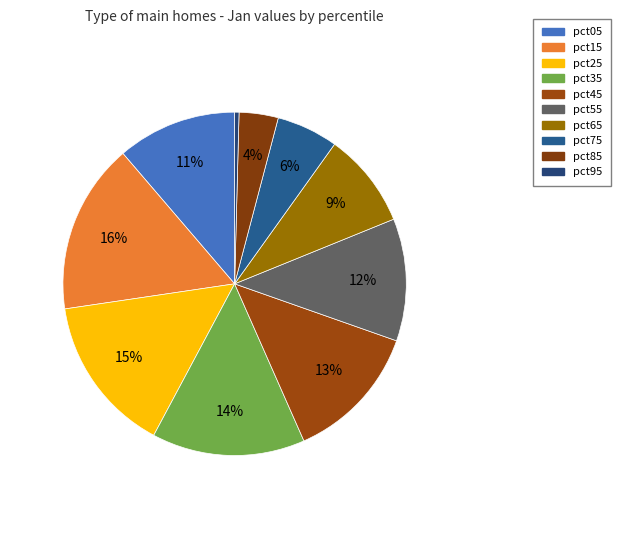

Is it true that pct35 is 29% of the pie?

False